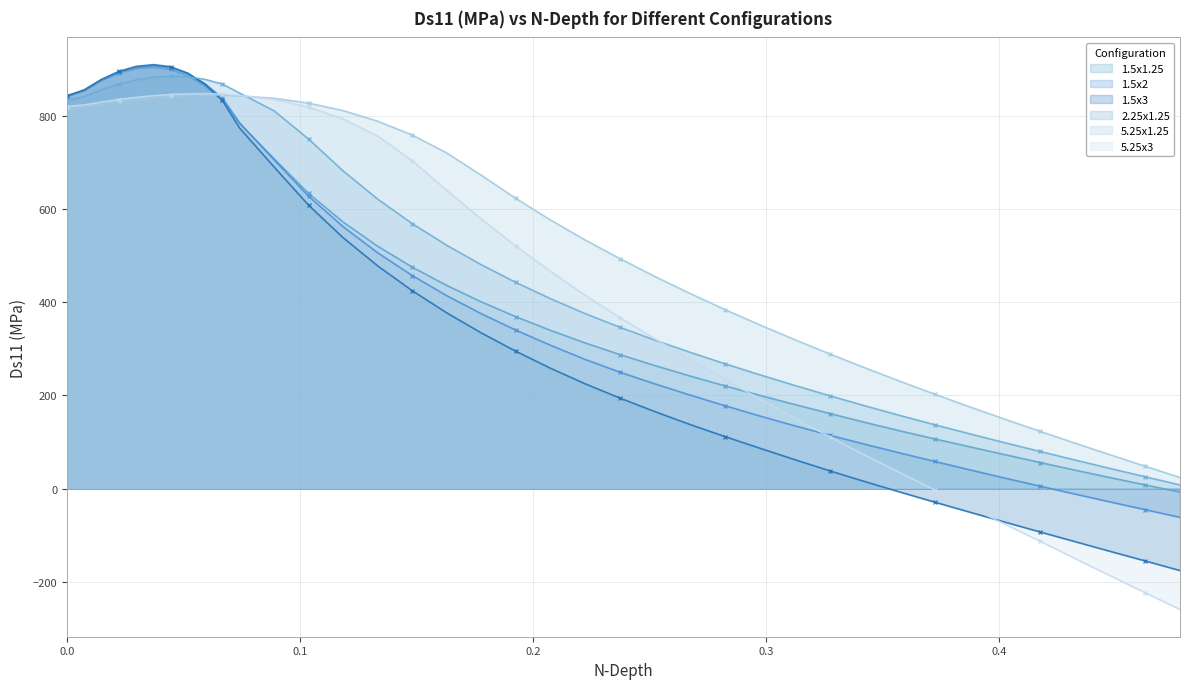

Reading right to left, list all the values displayed in this chart.

1.5x1.25: -7.6	7.9	23.6	39.6	56.0	72.8	89.7	106.6	124.0	142.2	161.2	180.5	200.2	220.6	241.9	264.2	287.9	313.1	340.0	369.2	401.1	436.4	475.8	520.7	572.6	634.1	708.9	784.4	835.4	865.2	887.3	900.6	905.6	902.8	893.1	877.1	855.3	843.0
1.5x2: -61.8	-45.3	-28.7	-11.8	5.1	22.5	40.1	58.2	76.5	95.2	114.5	134.7	155.8	178.0	201.0	224.8	250.0	277.6	308.0	340.4	375.6	414.4	457.7	506.6	562.6	628.1	706.4	786.0	839.6	869.9	891.9	904.7	908.7	905.0	894.5	877.9	855.7	843.2
1.5x3: -176.2	-155.4	-134.9	-114.1	-93.2	-72.1	-50.9	-29.4	-7.5	14.9	38.0	61.9	86.6	111.7	137.7	165.3	194.4	225.3	258.7	295.0	334.4	377.5	425.2	478.5	539.0	608.8	691.0	774.9	834.0	868.7	892.7	906.6	911.0	907.2	896.3	879.3	856.7	844.1
2.25x1.25: 7.7	25.4	43.3	61.4	79.7	98.4	117.5	137.0	157.1	177.8	199.3	221.5	244.4	268.1	292.9	318.9	346.6	376.1	408.1	442.9	480.9	522.7	569.3	622.0	682.5	751.0	811.7	849.9	869.3	879.3	884.7	886.1	883.9	878.2	869.2	857.1	842.2	834.1
5.25x1.25: 23.7	48.0	72.7	97.6	123.0	148.9	175.4	202.6	230.6	259.4	289.1	319.8	351.5	384.6	419.3	455.7	494.1	534.4	577.3	623.4	673.2	721.1	759.7	789.4	812.1	828.3	838.7	843.8	845.4	845.3	844.3	842.3	839.5	835.7	831.2	825.9	819.8	816.6
5.25x3: -259.9	-223.7	-187.2	-150.3	-112.9	-76.7	-39.8	-3.2	34.3	71.9	110.8	150.8	192.3	234.5	277.5	321.5	367.5	415.7	466.7	521.2	579.0	640.7	704.5	757.5	794.0	819.7	836.1	844.7	847.9	848.7	848.3	846.8	844.2	840.5	836.0	830.6	824.4	821.0